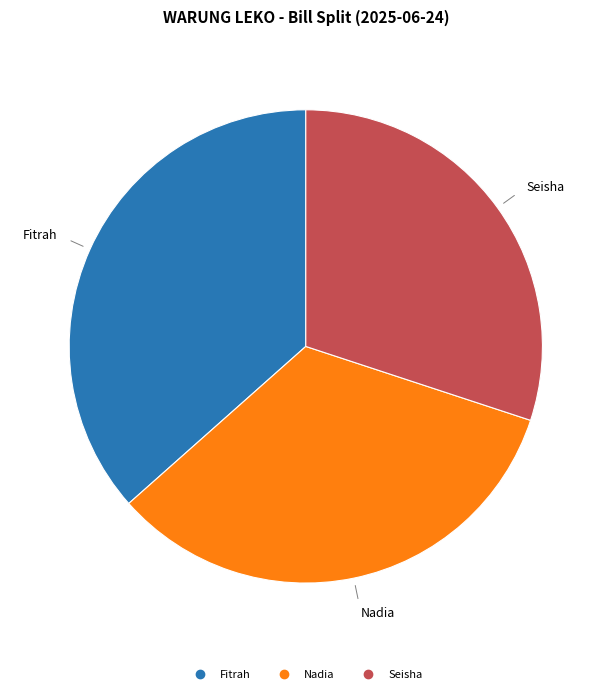

Rank the categories by value from lowest to highest.

Seisha, Nadia, Fitrah